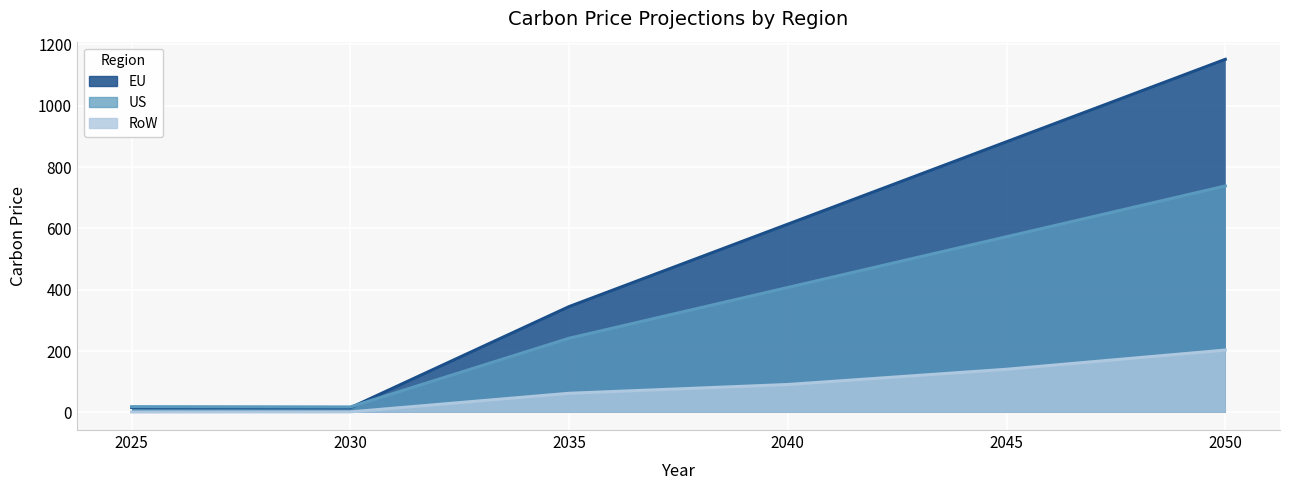

What is the approximate value of RoW at 2045?

140.6